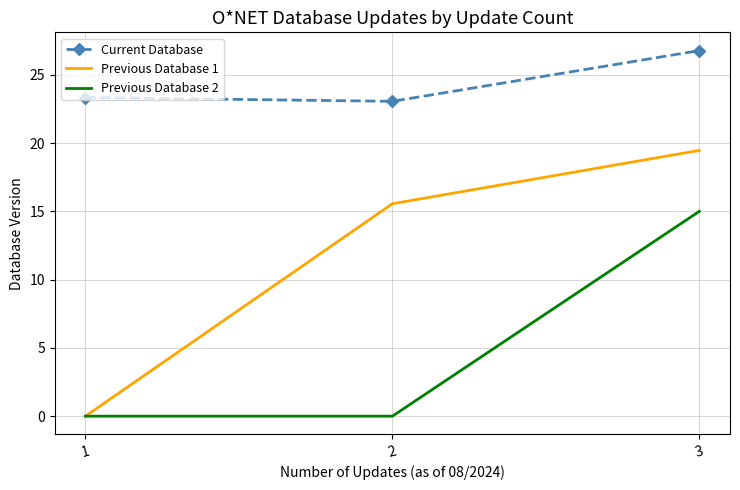

What is the average value of the Current Database series?

24.4